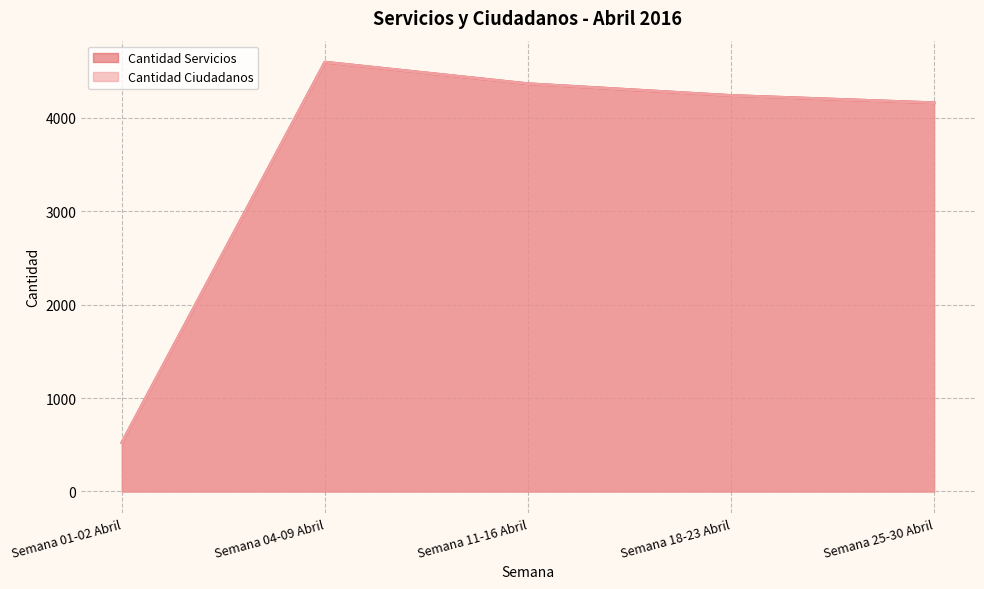

What are all the series names shown in the legend?

Cantidad Servicios, Cantidad Ciudadanos